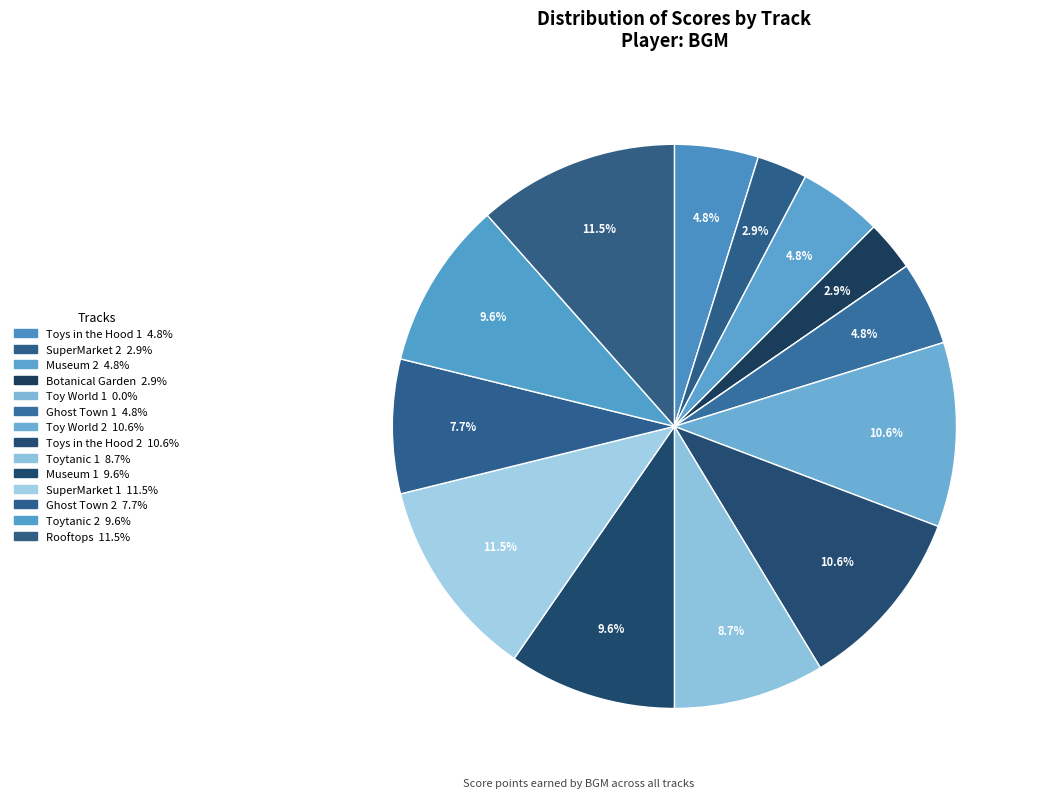

Approximately how many times larger is the value at Museum 2 compared to Toy World 2?

0.5